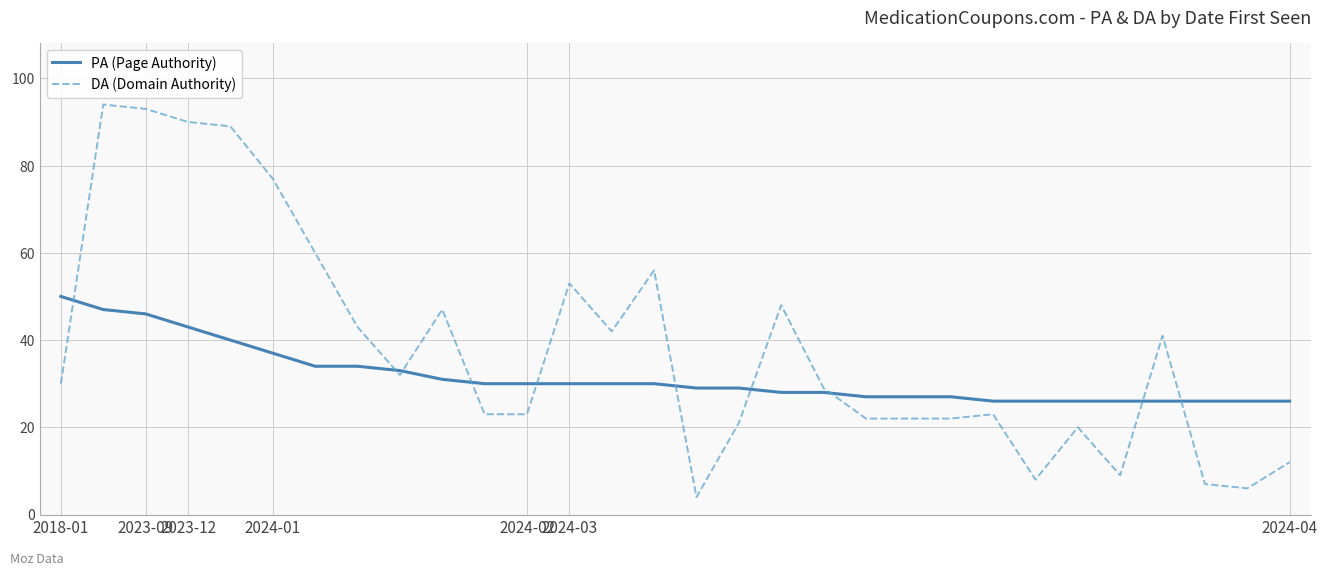

Is this an area chart (filled region under the line)?

No